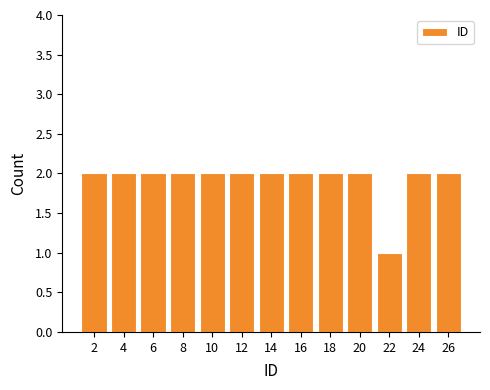

What is the height of the bar covering 19 to 21 on the x-axis? The values are not printed on the chart, so give them approximately, as read against the axis.

2